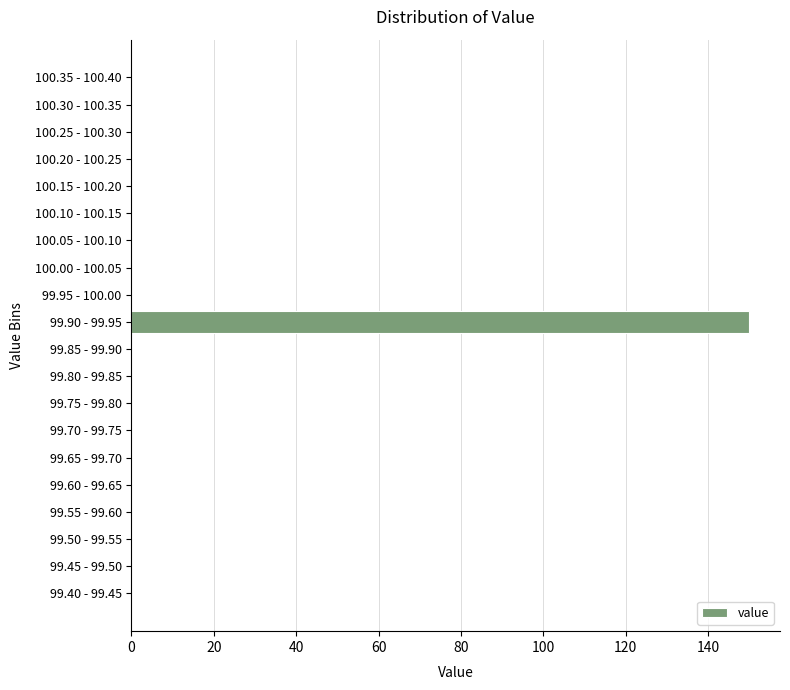

Reading bottom to top, what are all the values shown in this chart?

99.40 - 99.45=0	99.45 - 99.50=0	99.50 - 99.55=0	99.55 - 99.60=0	99.60 - 99.65=0	99.65 - 99.70=0	99.70 - 99.75=0	99.75 - 99.80=0	99.80 - 99.85=0	99.85 - 99.90=0	99.90 - 99.95=150	99.95 - 100.00=0	100.00 - 100.05=0	100.05 - 100.10=0	100.10 - 100.15=0	100.15 - 100.20=0	100.20 - 100.25=0	100.25 - 100.30=0	100.30 - 100.35=0	100.35 - 100.40=0